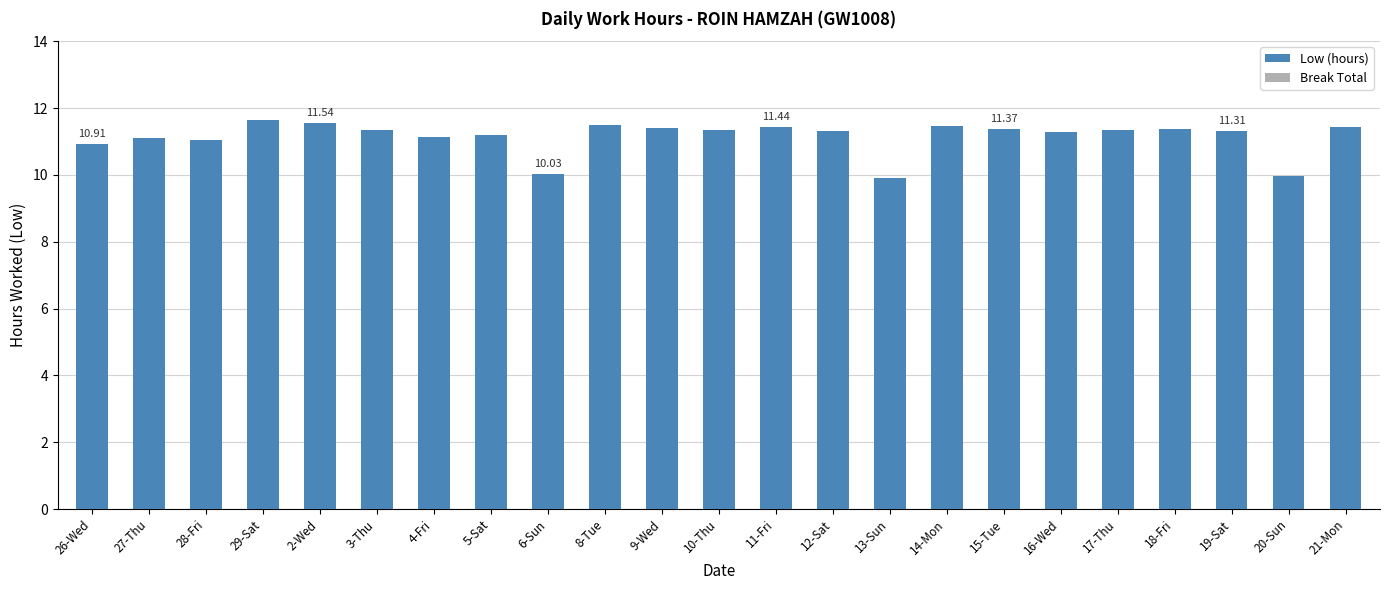

What is the average value?

11.1